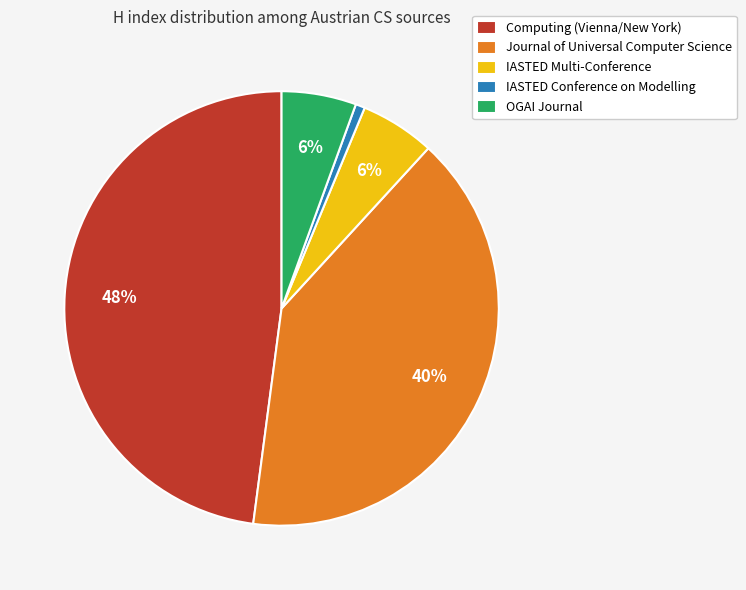

To the nearest percent, what is the average slice percentage?

20%